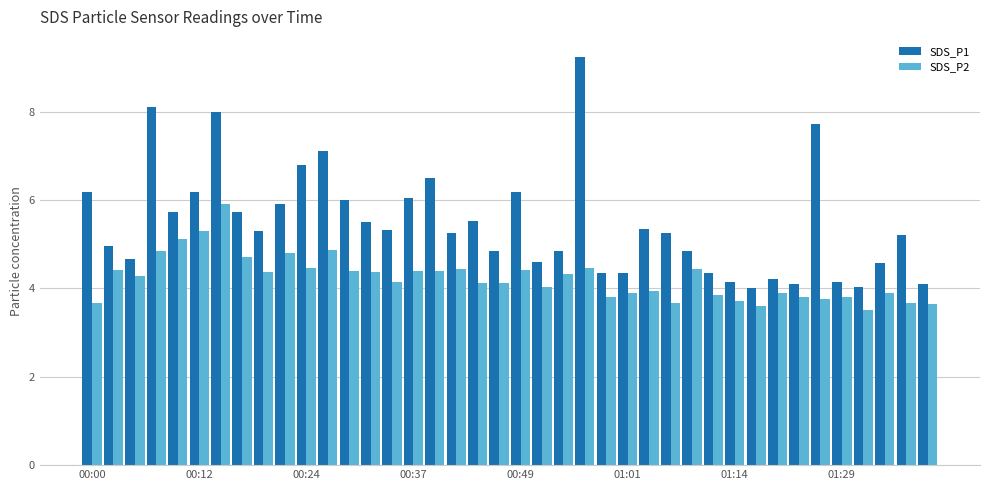

What is the greatest value displayed?

9.2